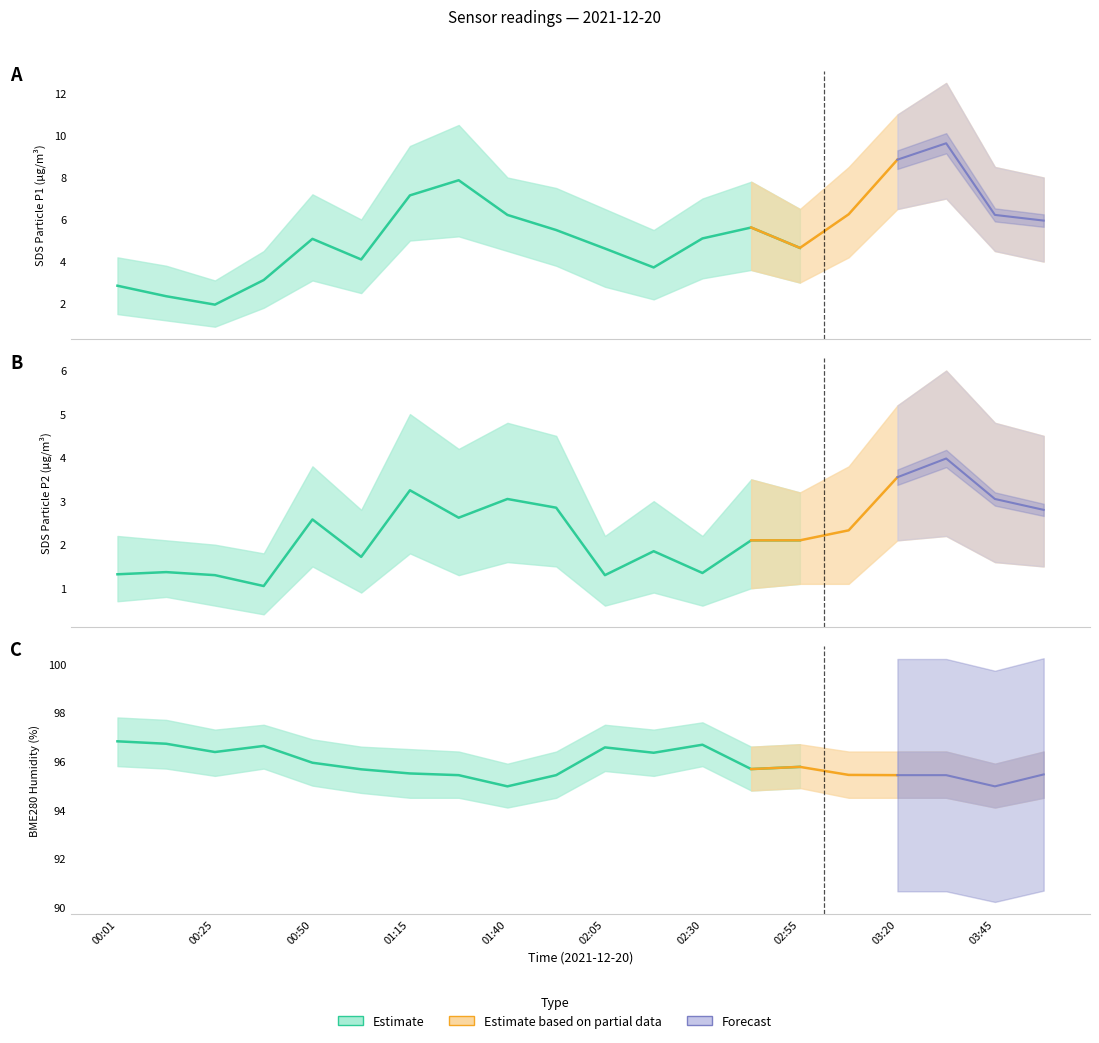

Count the number of data series in this chart.

3